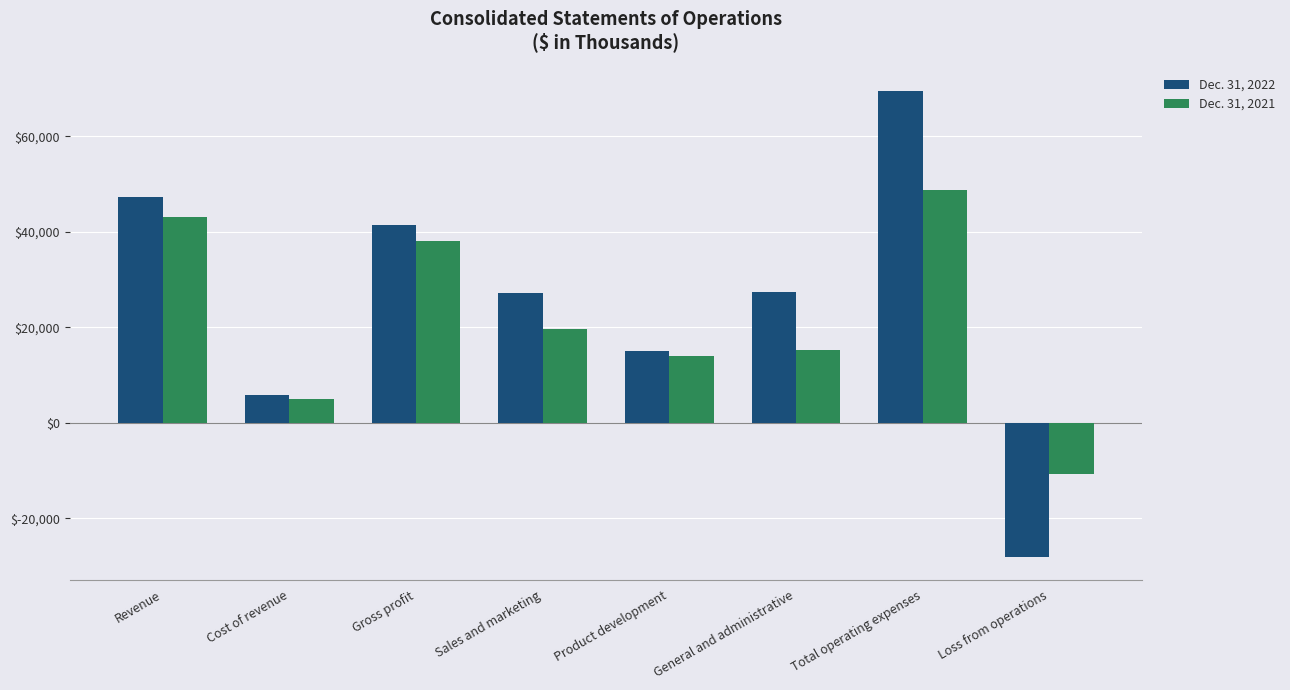

Rank the series by their maximum value, from lowest to highest.

Dec. 31, 2021, Dec. 31, 2022